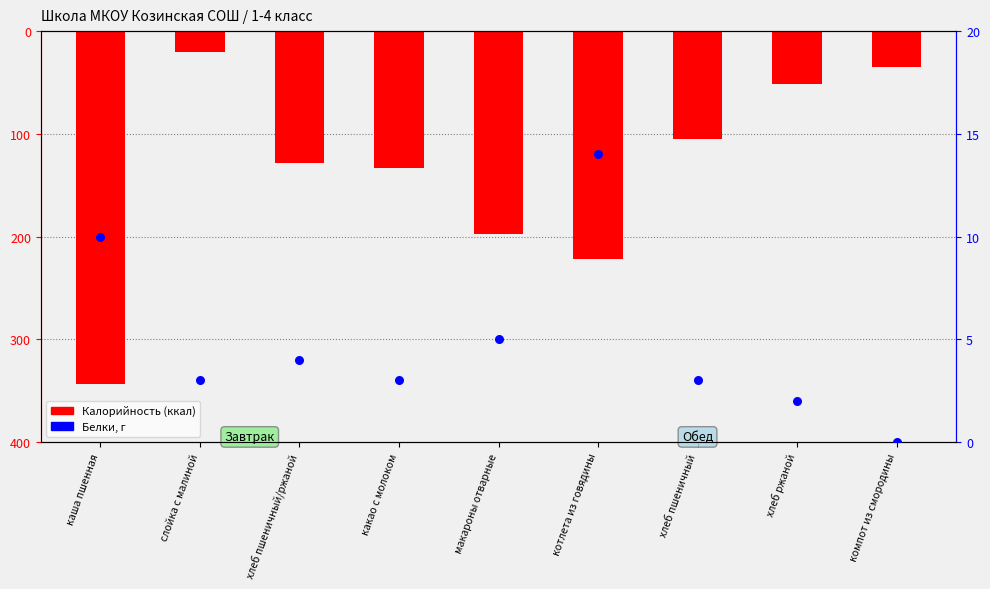

What are all the series names shown in the legend?

Калорийность (ккал), Белки, г